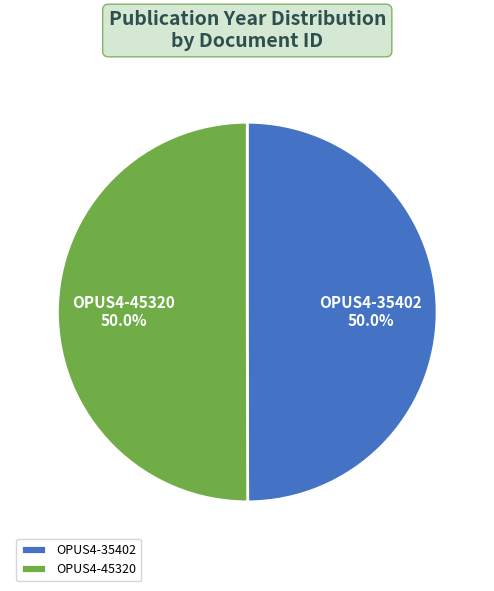

How much of the chart is everything except OPUS4-45320?

50.0%